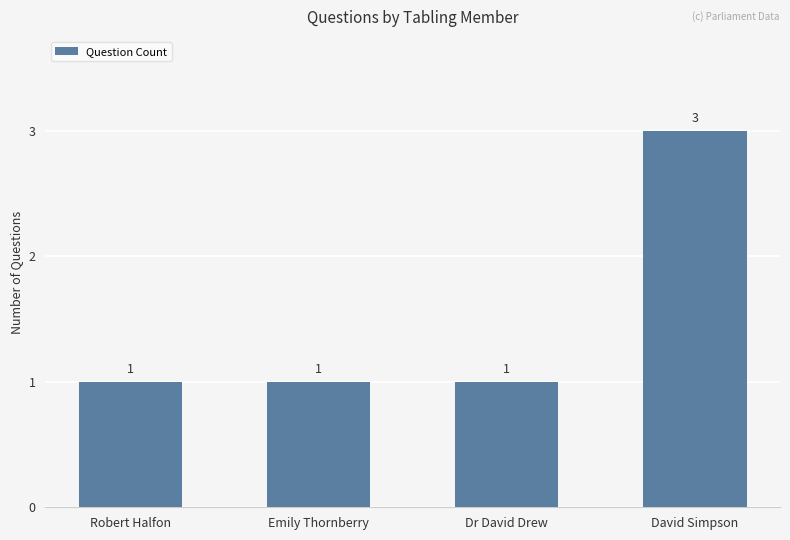

How many values are between 1 and 3?

4